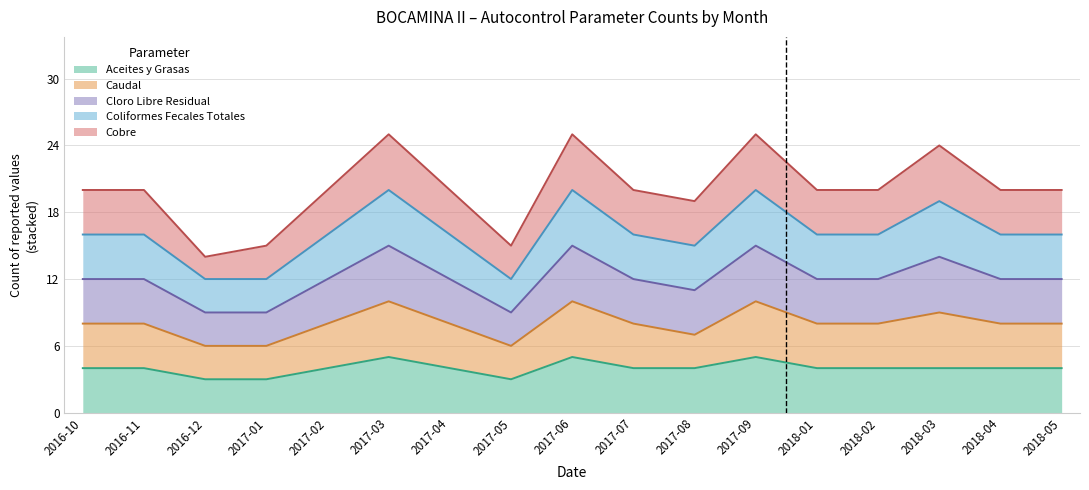

Which series has the widest spread of values?

Cloro Libre Residual